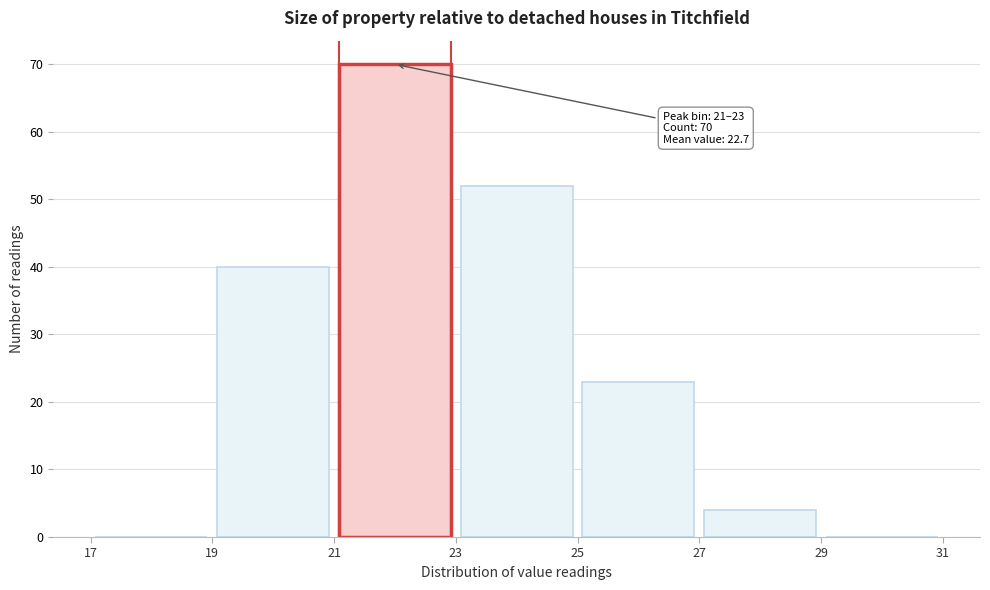

Which range on the x-axis has the tallest bar?

21 to 23